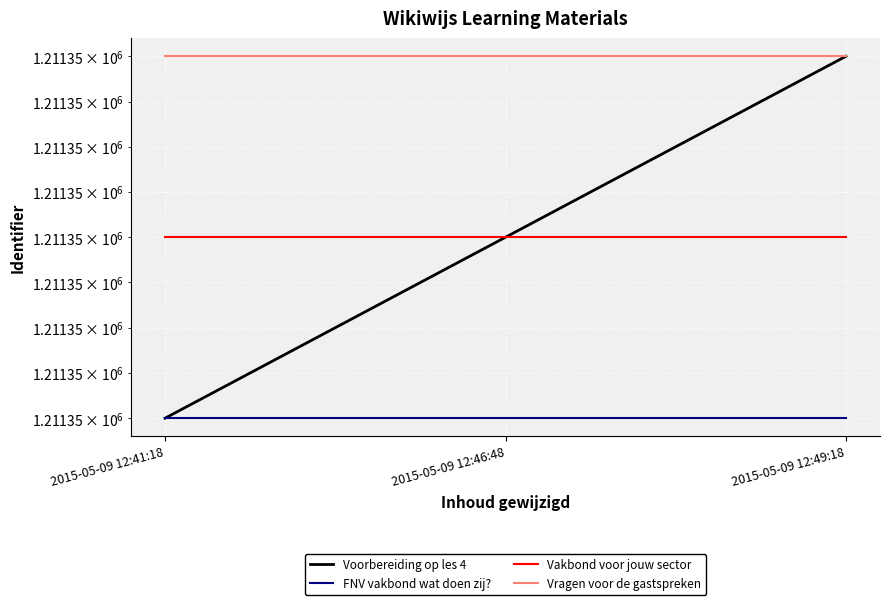

Between 2015-05-09 12:49:18 and 2015-05-09 12:41:18, which is larger?

2015-05-09 12:49:18